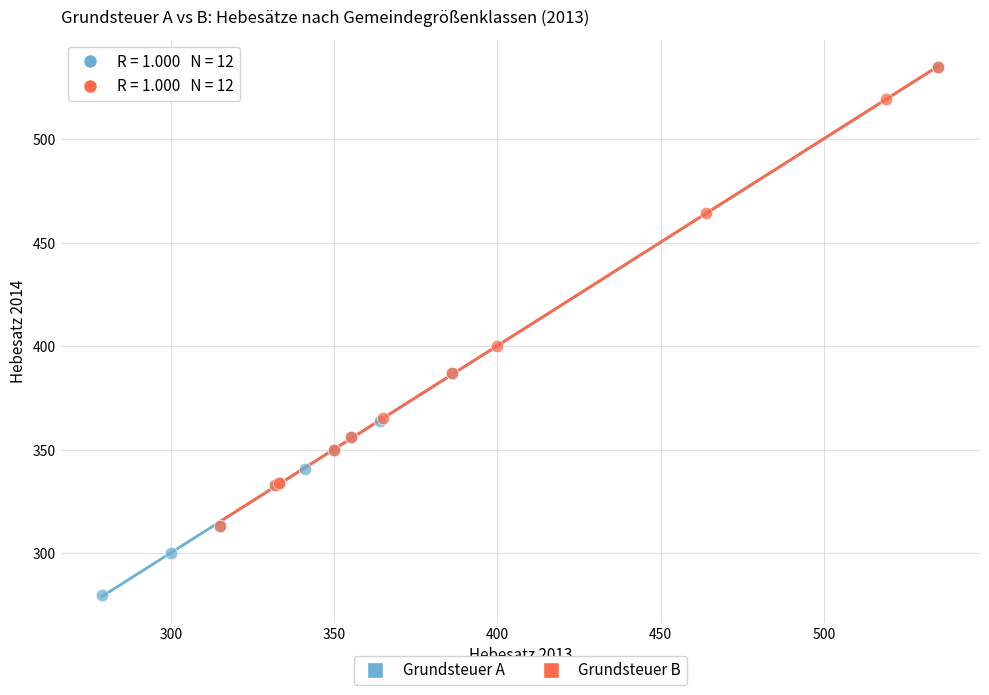

Which series has the largest Y range (max minus min)?

Grundsteuer A